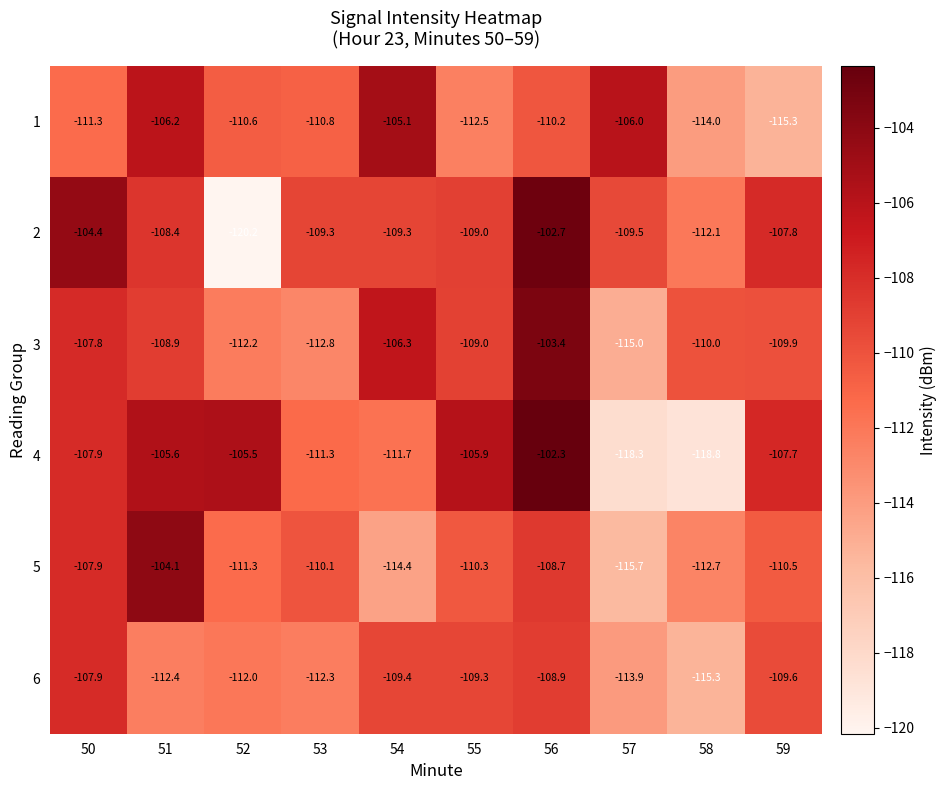

List the labels in order of 5 value, largest first.

51, 50, 56, 53, 55, 59, 52, 58, 54, 57